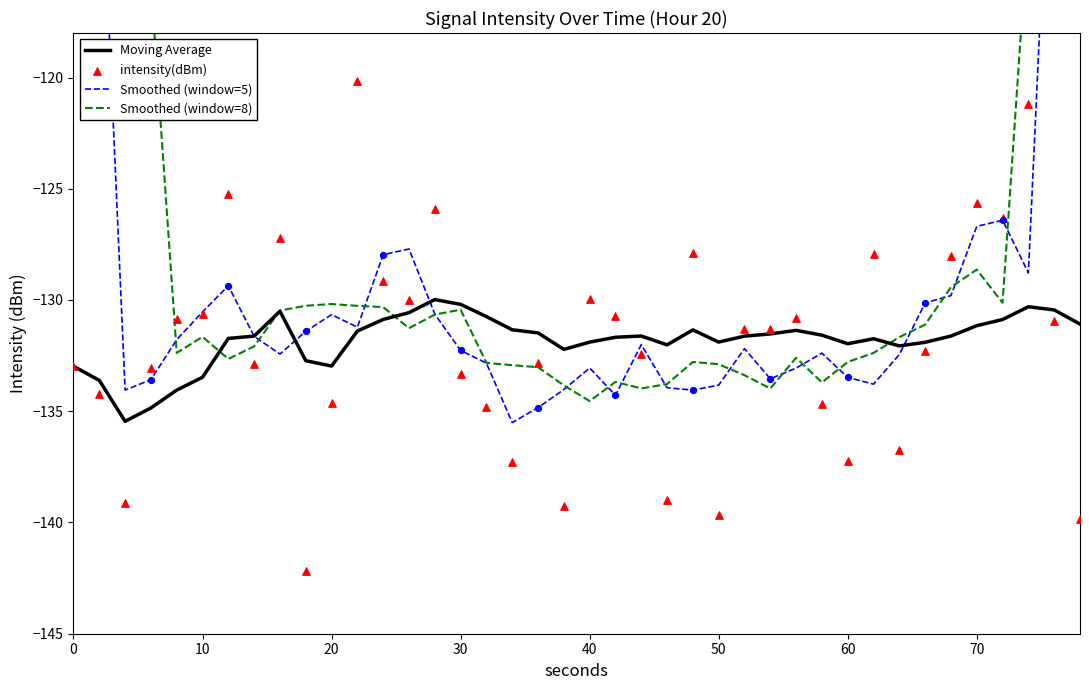

What is the total value across all series at 70?

-512.1